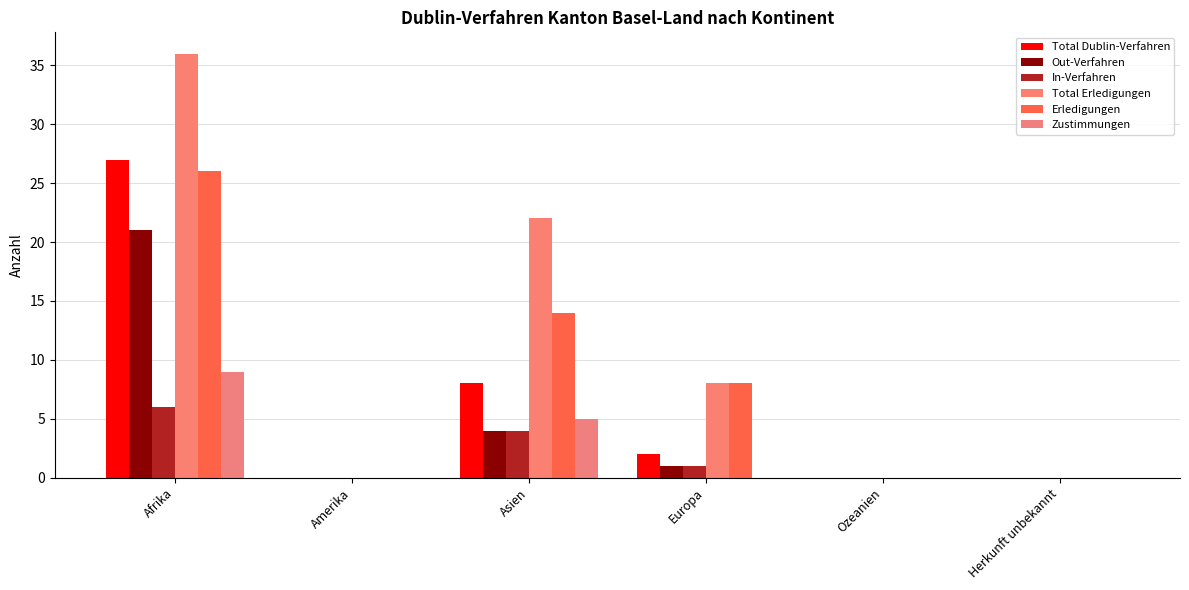

What is the spread (max minus min) of values at Afrika?

30